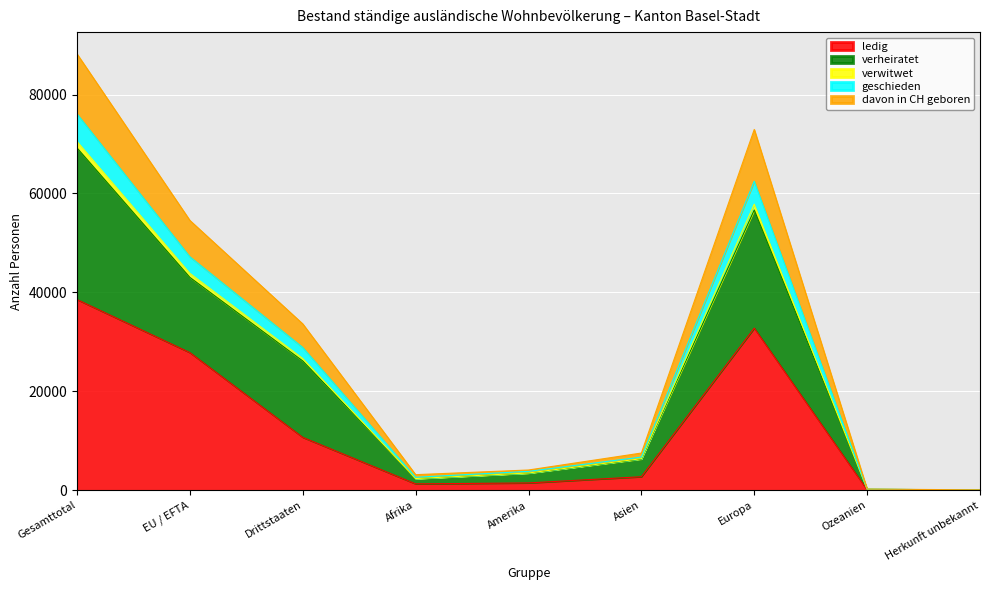

At how many categories does at least one series exceed 44092?

3